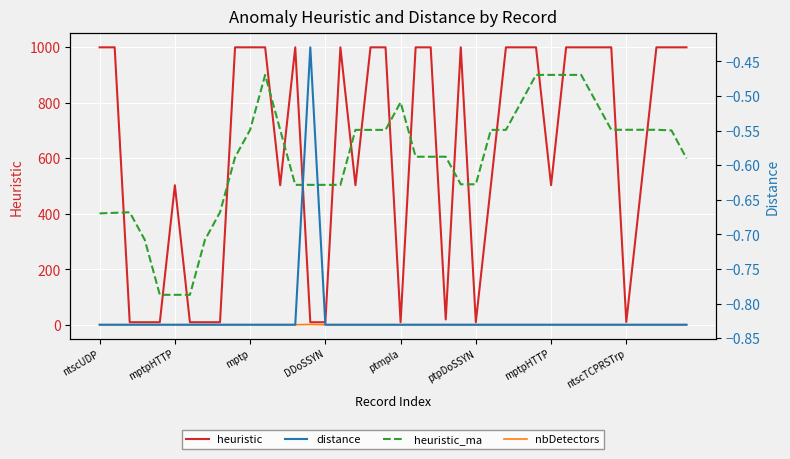

True or false: nbDetectors and distance intersect in this chart.

False